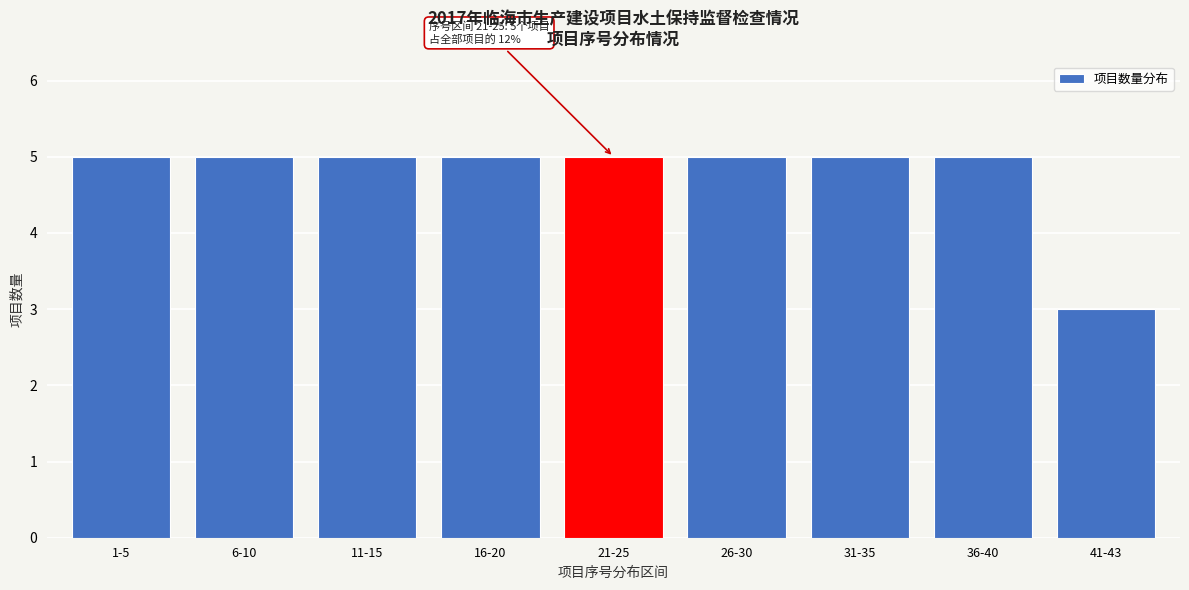

Reading right to left, what are all the values shown in this chart?

3	5	5	5	5	5	5	5	5